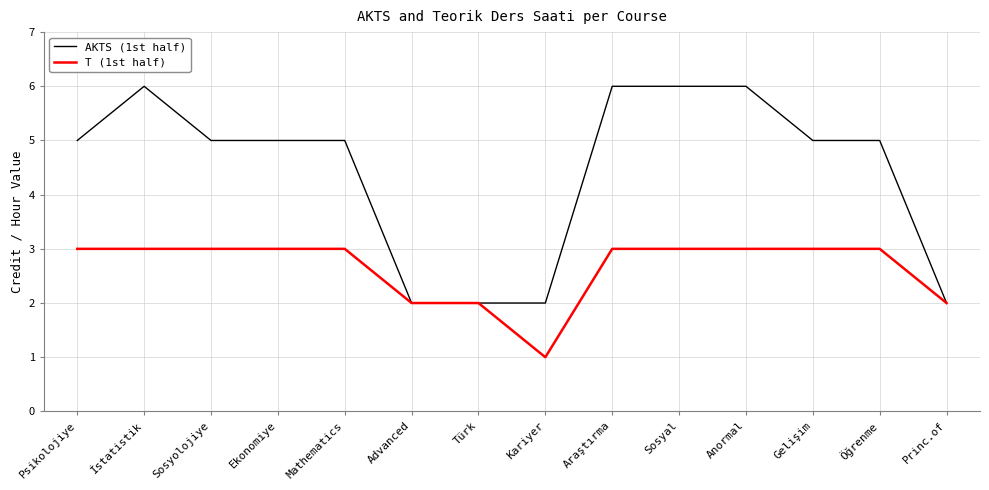

What is the smallest value displayed?

1